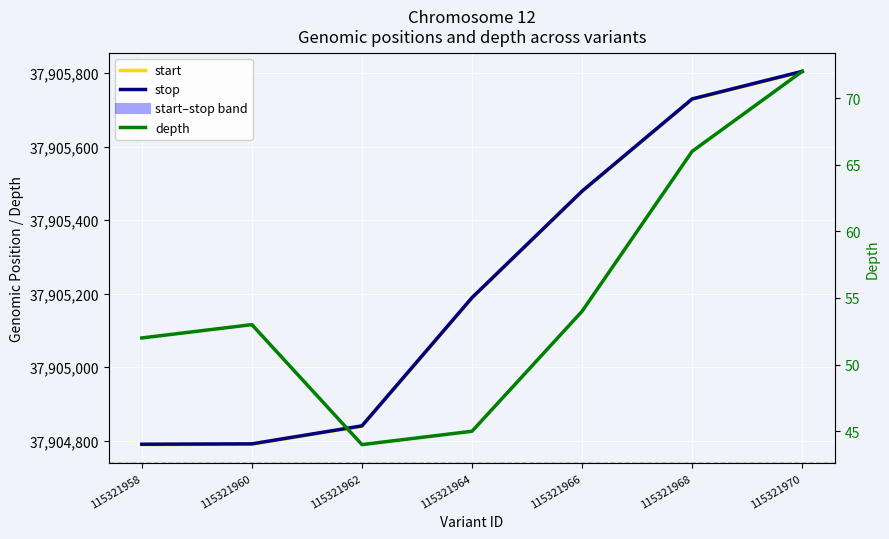

What is the spread (max minus min) of values at 115321968?

37905664